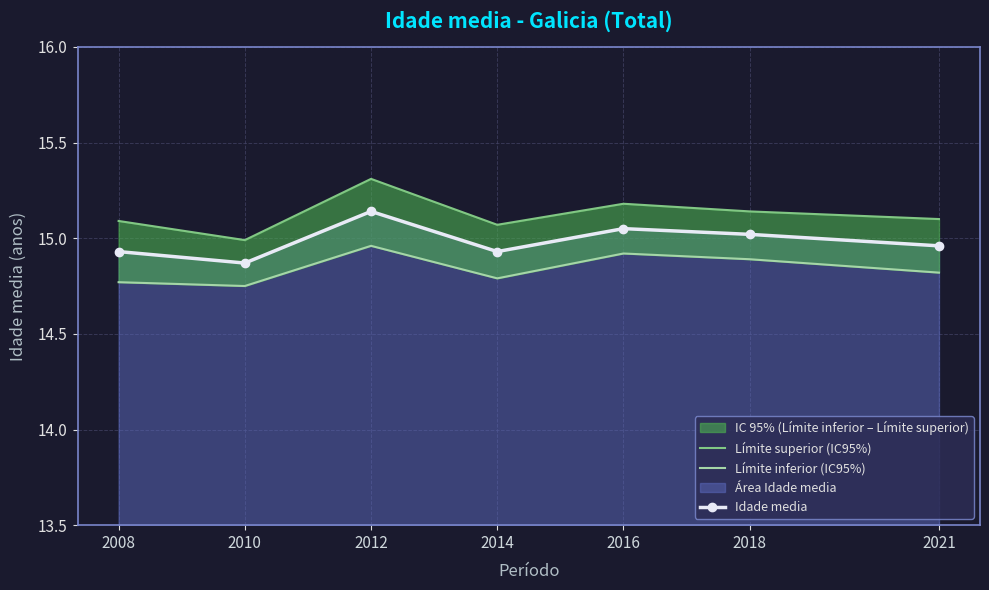

What is the total value across all series at 2014?

44.8